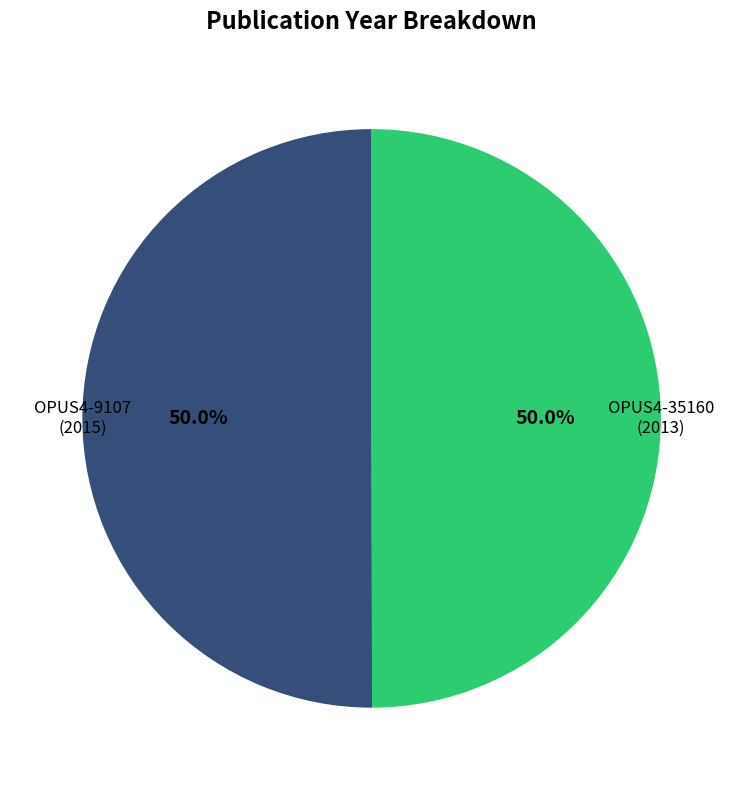

To the nearest percent, what percentage of the pie is OPUS4-35160?

50%